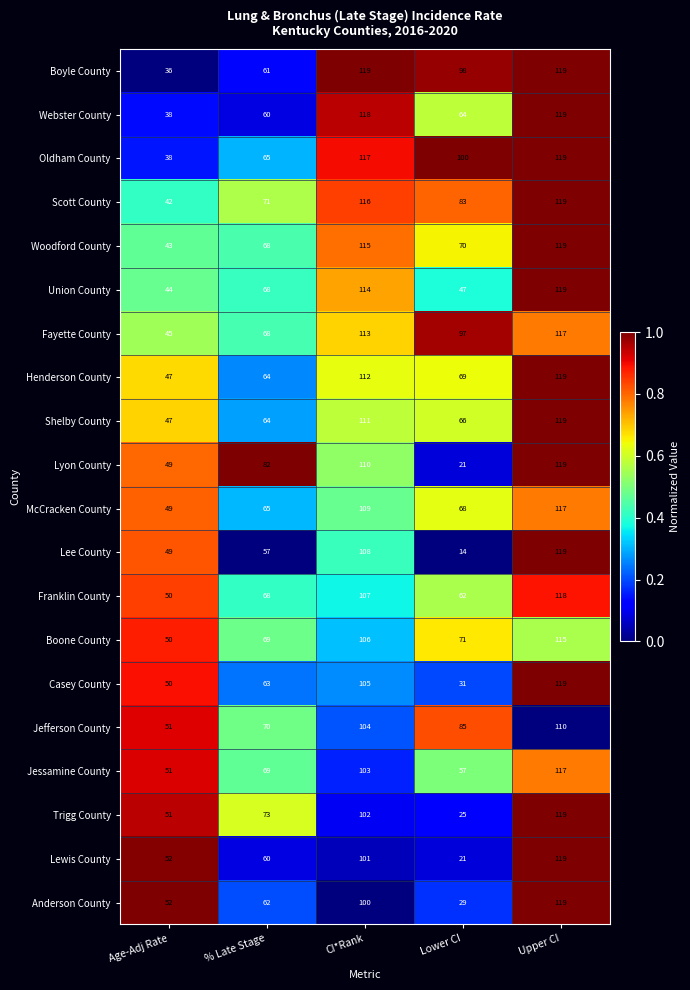

What is the minimum value shown in the chart?

14